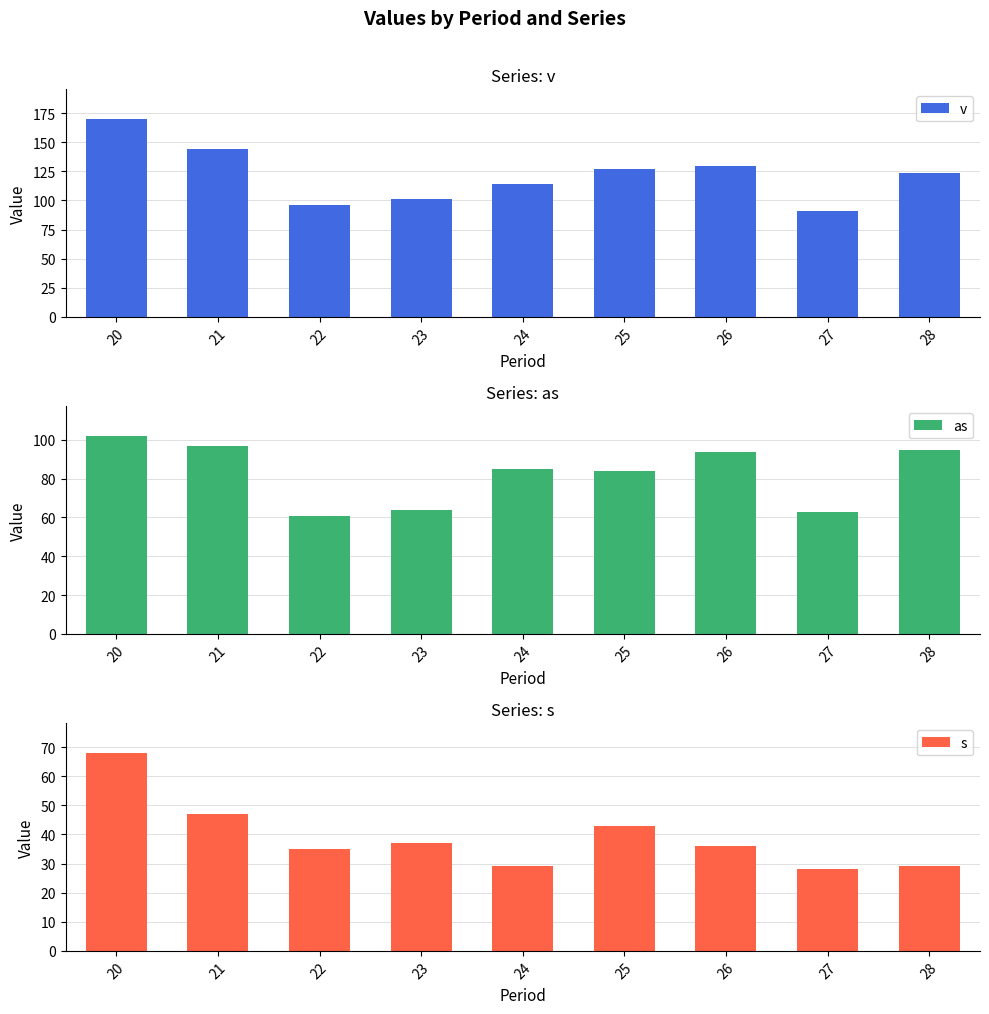

At which category does the chart reach its minimum across all series?

27